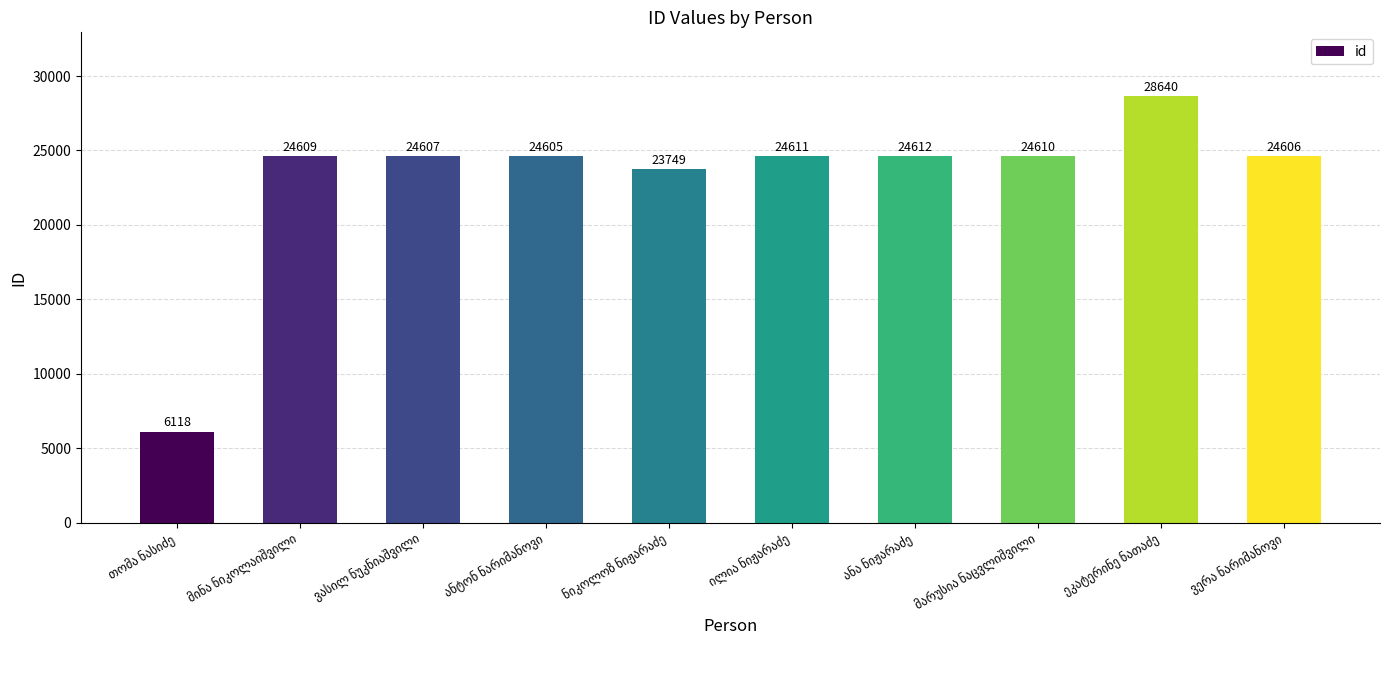

What is the maximum value shown in the chart?

28640